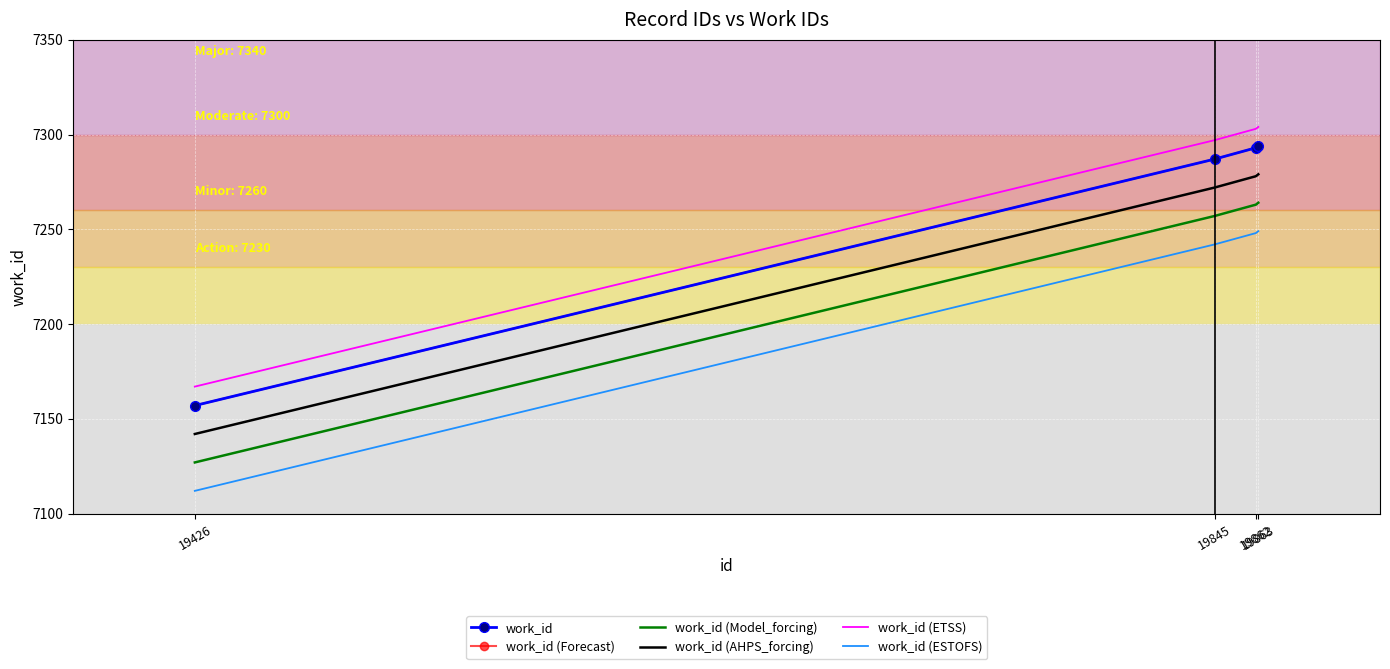

True or false: work_id (Forecast) and work_id (Model_forcing) intersect in this chart.

False